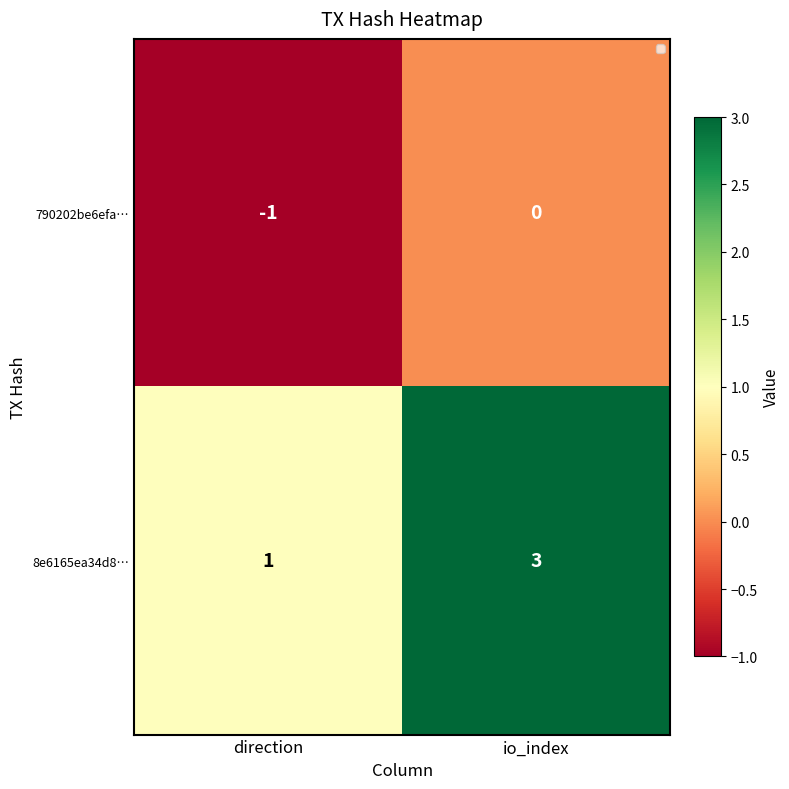

What is the greatest value displayed?

3